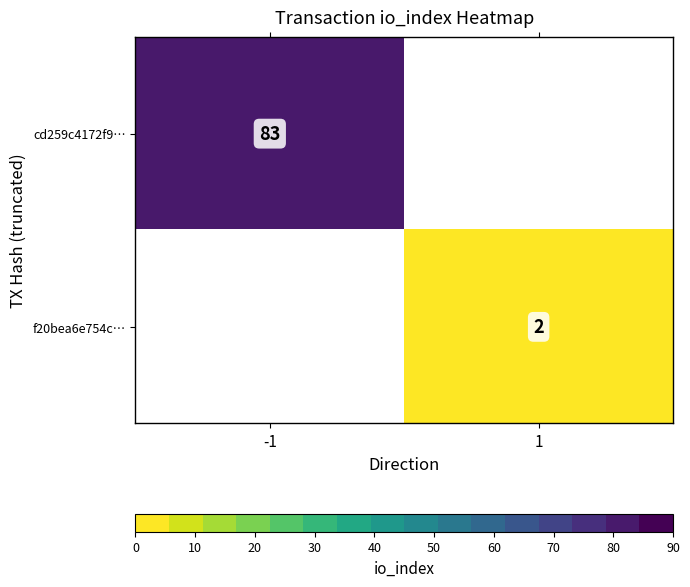

True or false: f20bea6e754c… has a value of 1 at 1.

False